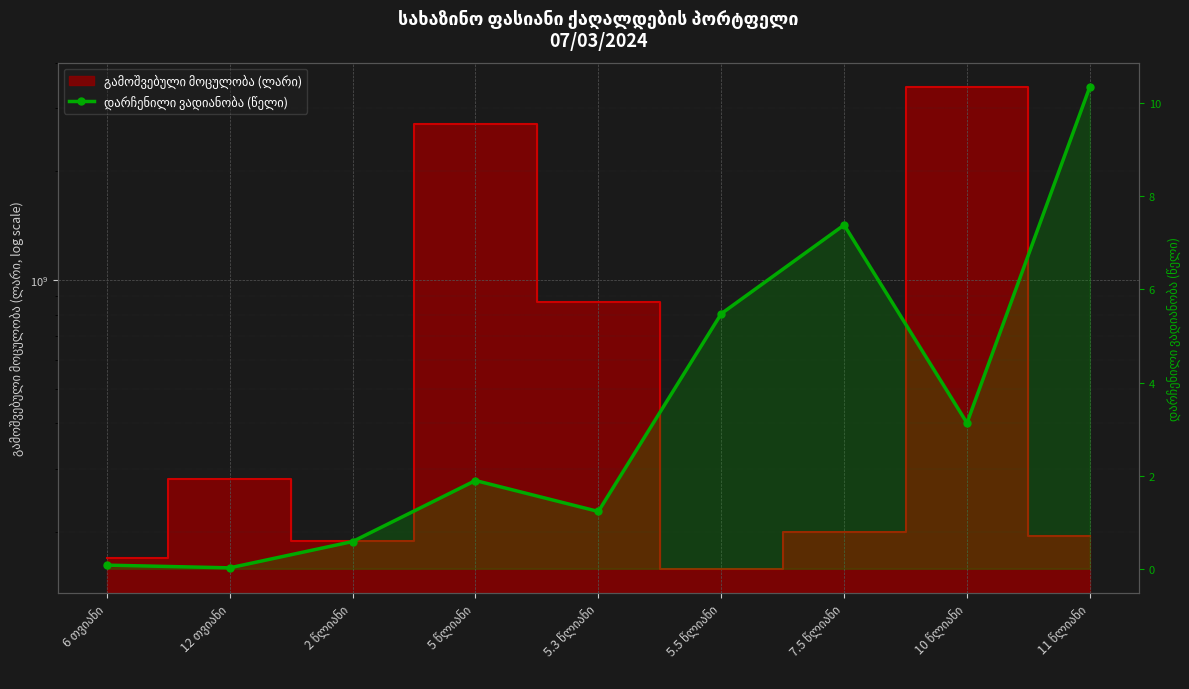

Reading right to left, extract all data points from this chart.

11 წლიანი=10.4	10 წლიანი=3.1	7.5 წლიანი=7.4	5.5 წლიანი=5.5	5.3 წლიანი=1.2	5 წლიანი=1.9	2 წლიანი=0.6	12 თვიანი=0.0	6 თვიანი=0.1